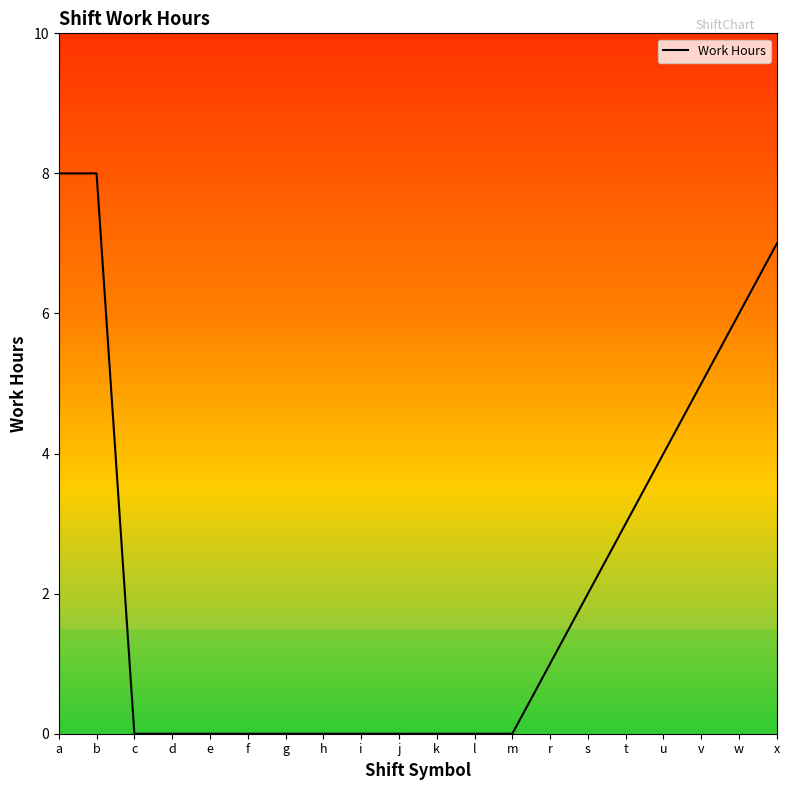

Between v and j, which is larger?

v